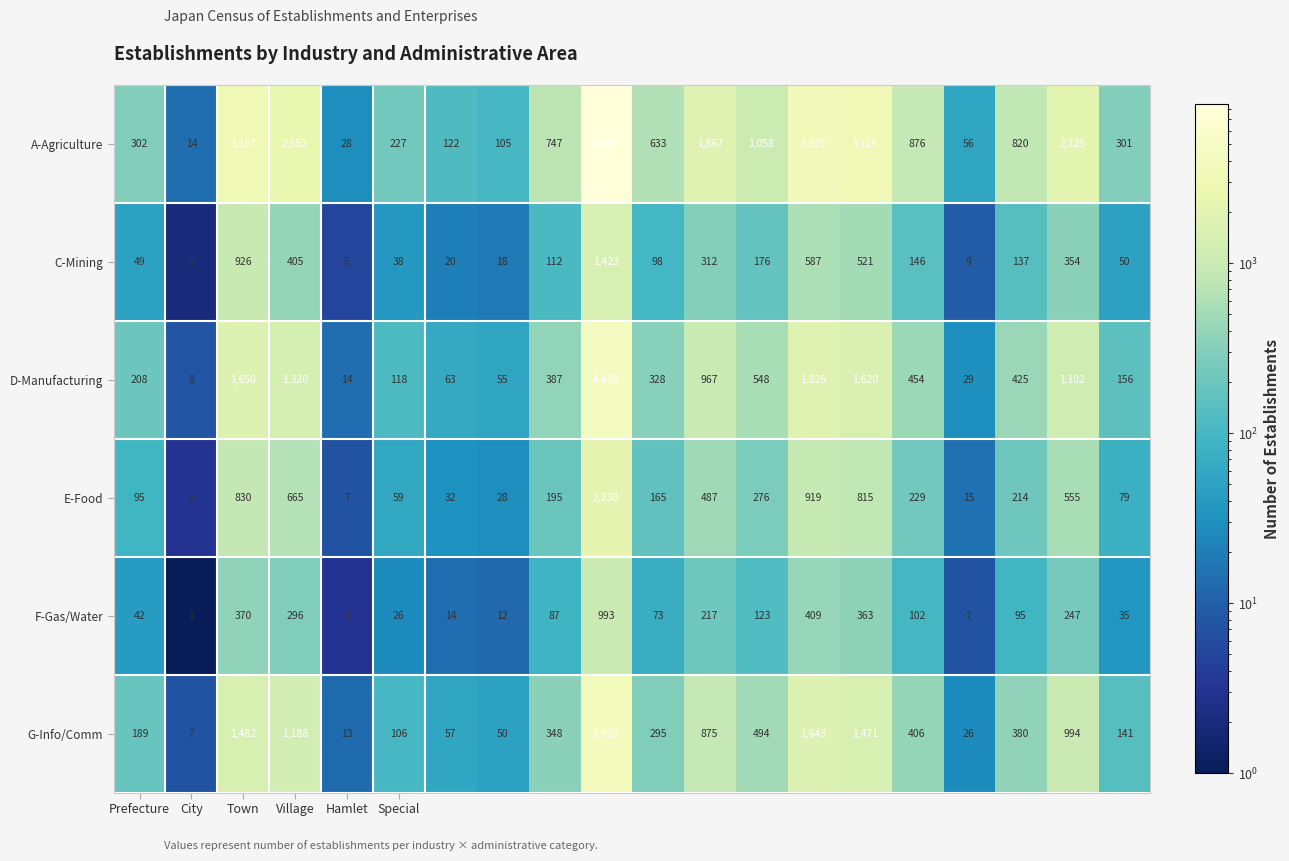

What is the difference between the maximum and minimum values in the D-Manufacturing series?

4422